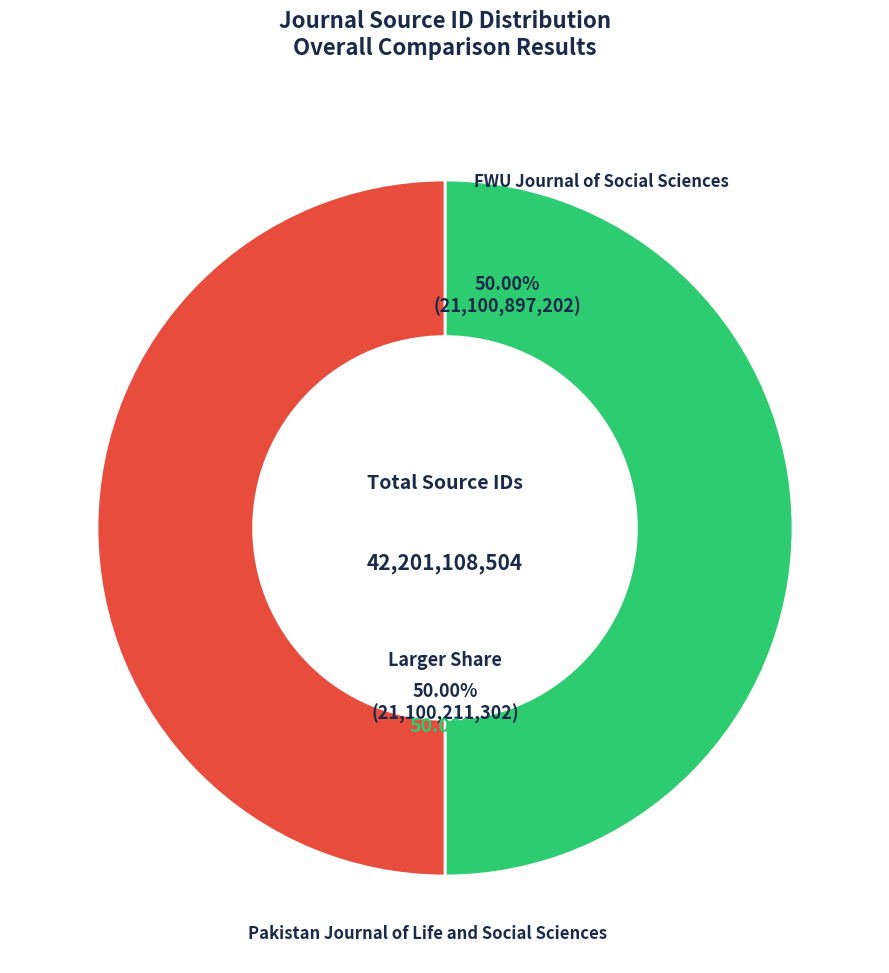

Is it true that FWU Journal of Social Sciences is 50% of the pie?

True